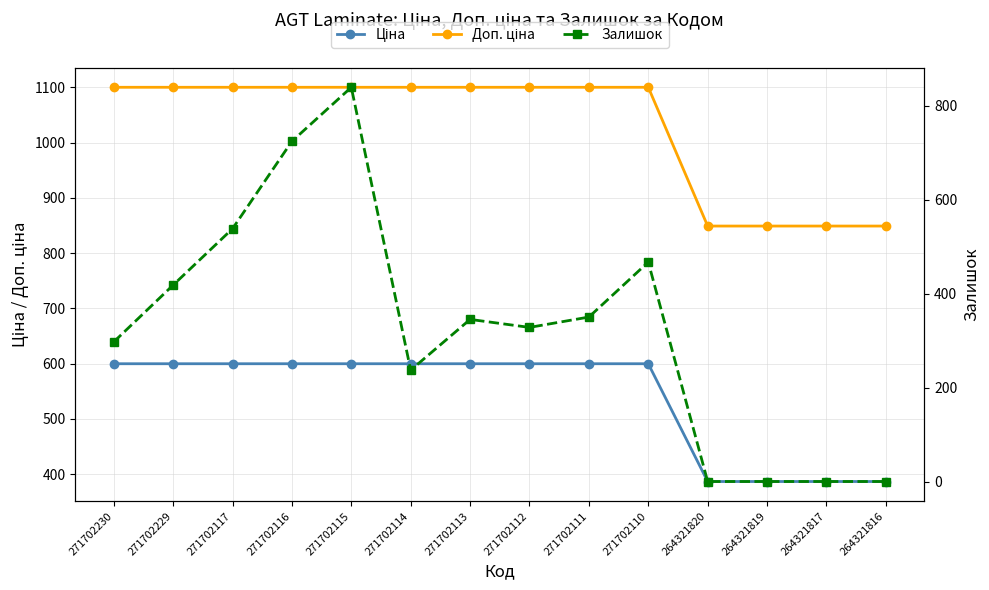

How many distinct data groups are displayed?

3